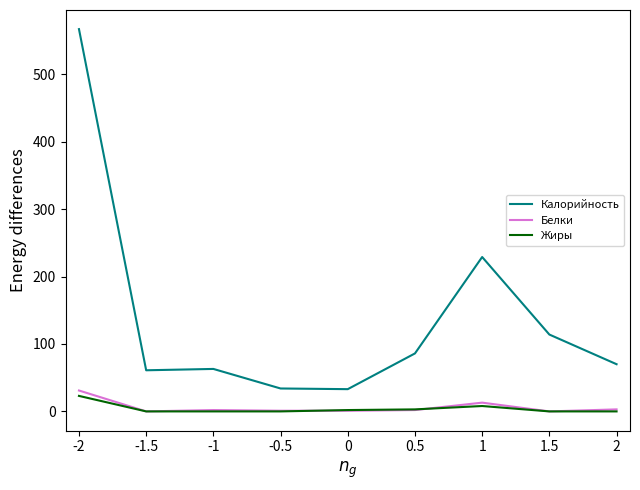

True or false: Калорийность and Белки cross at least once.

False